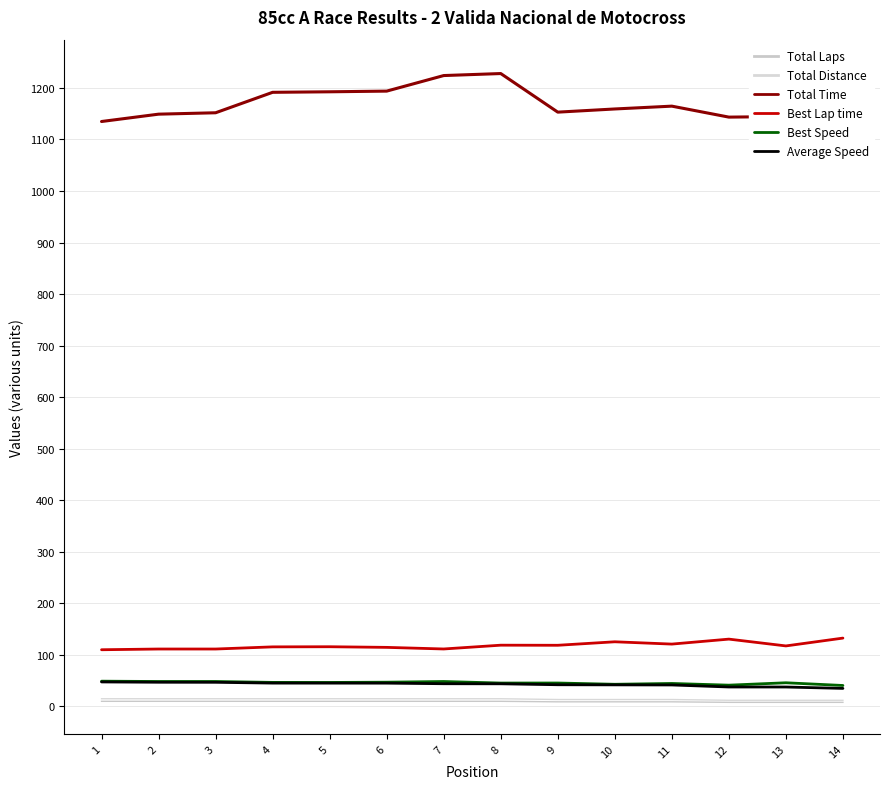

The value of Best Speed at 10 is 66.5. True or false?

False